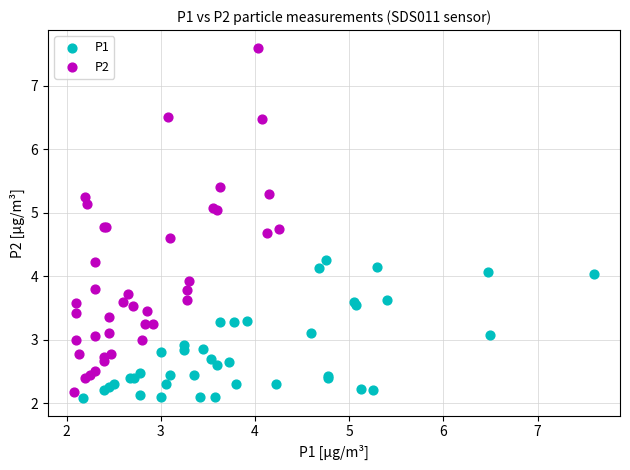

Which series contains the lowest Y value?

P1